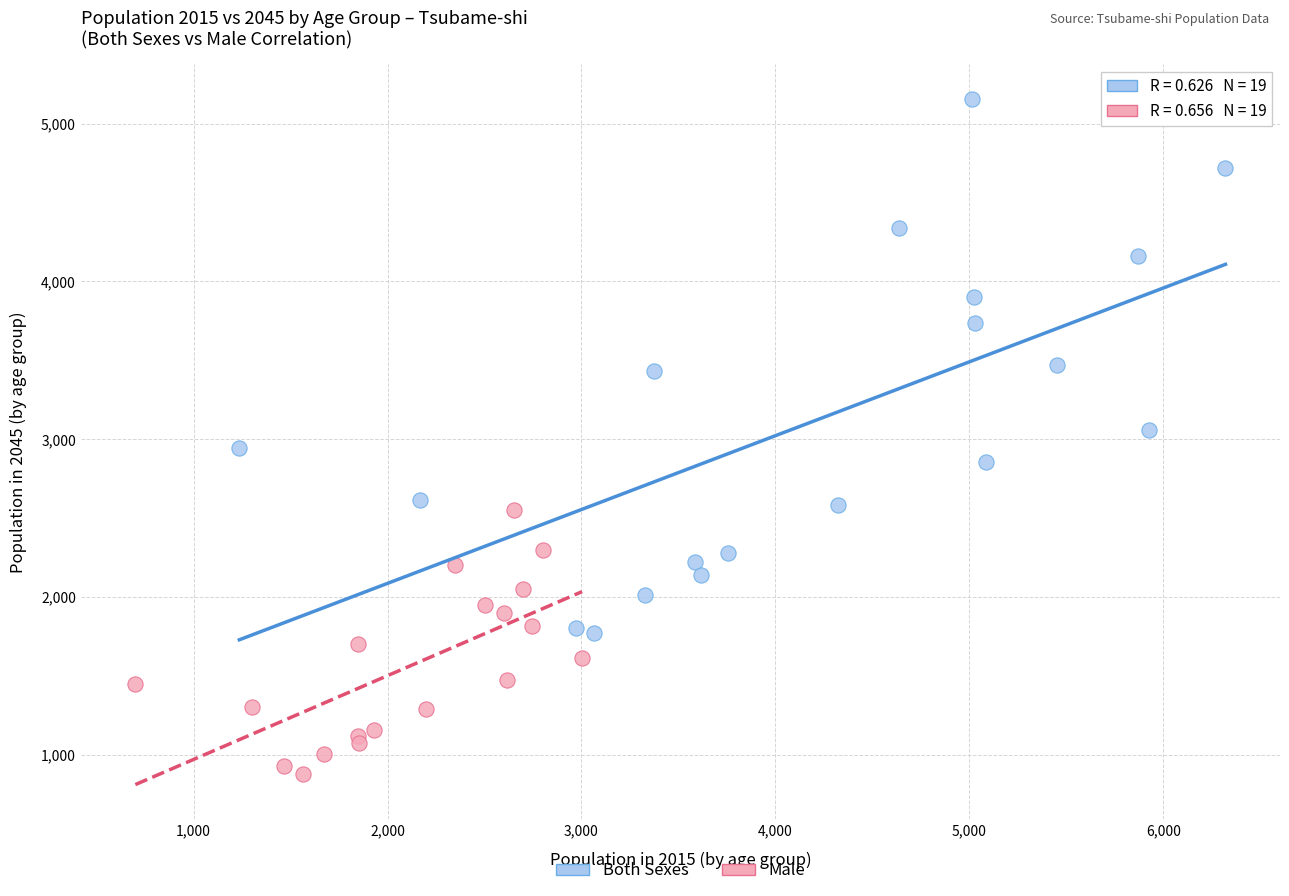

Which series contains the highest Y value?

Both Sexes